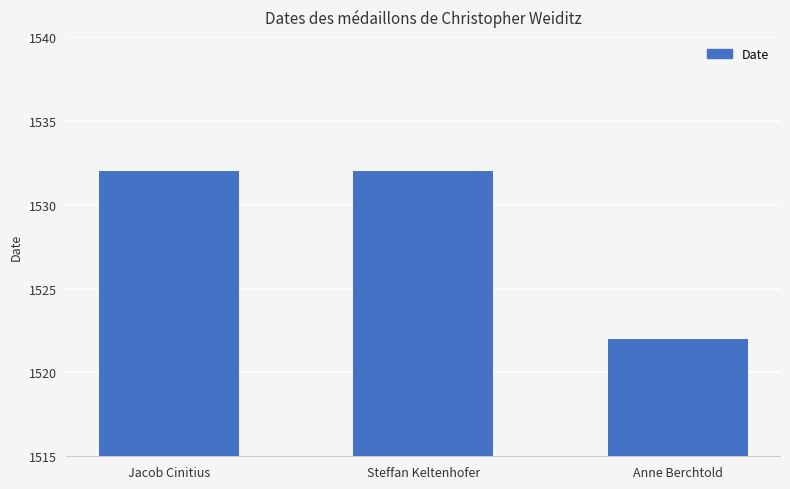

Which label corresponds to the smallest value in the chart?

Anne Berchtold